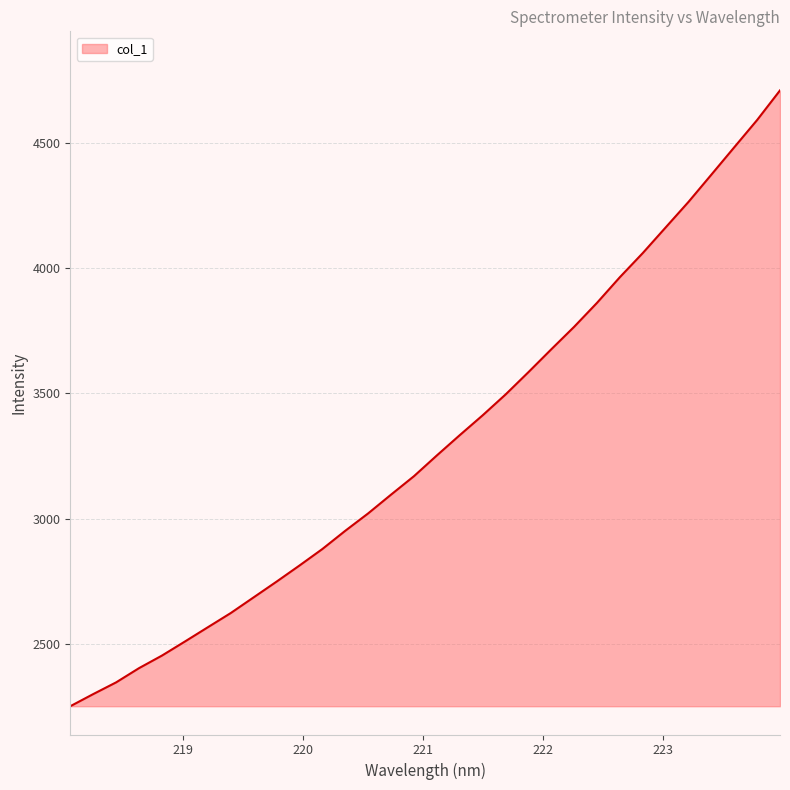

How many values exceed 3252?

16